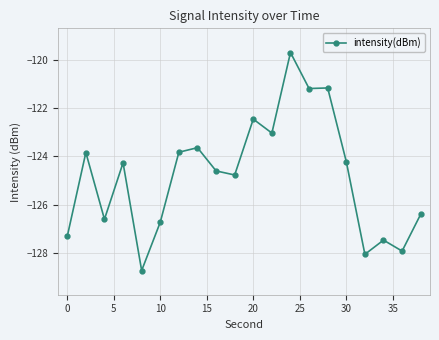

How many data points does each series have?

20